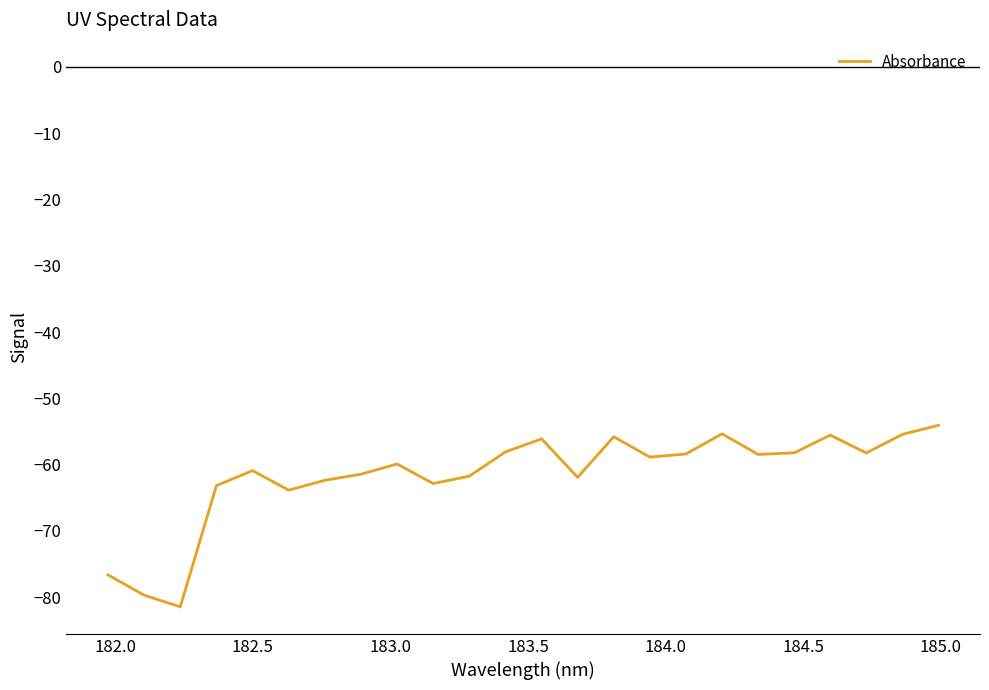

How many lines are shown in the chart?

1